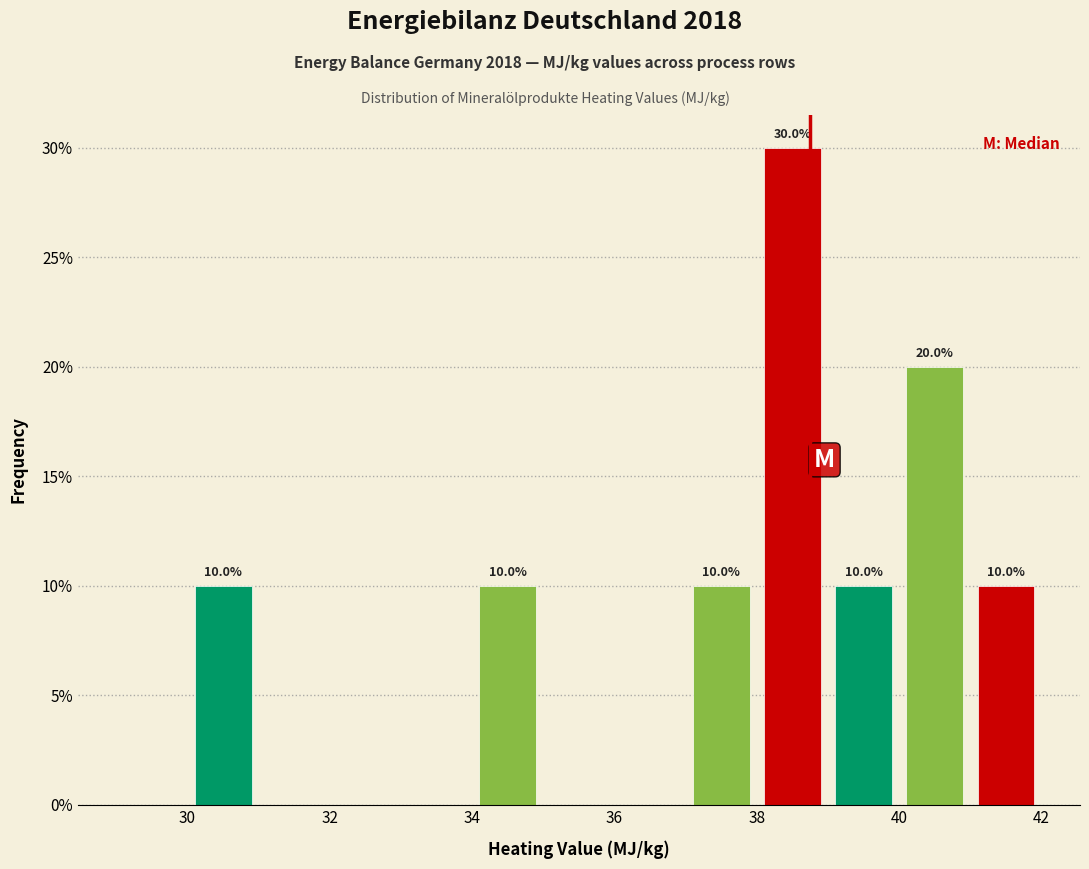

Which range on the x-axis has the tallest bar?

38 to 39